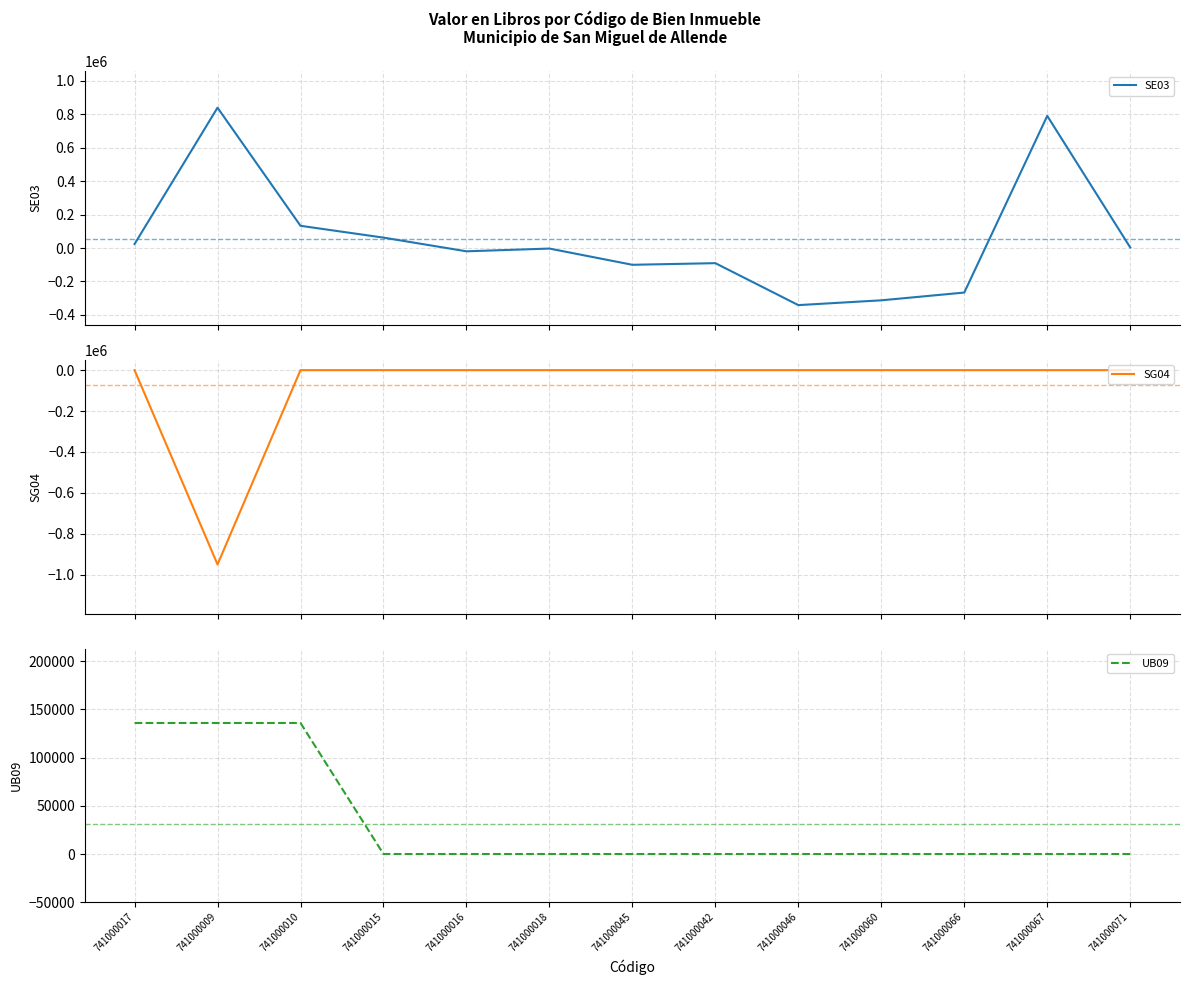

At which label is SG04 closest to -475181?

741000017